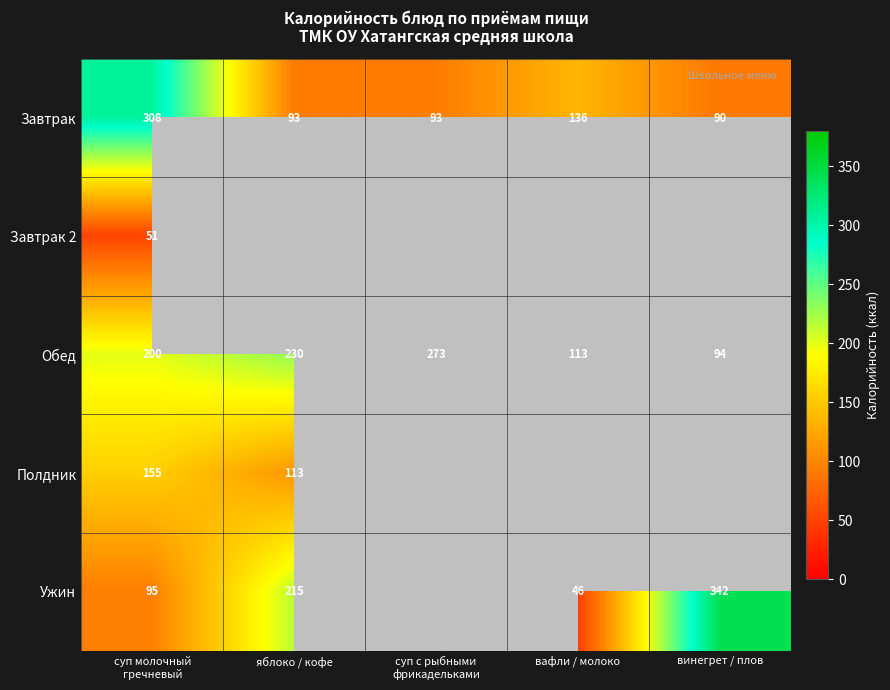

The Ужин series shows 215 at яблоко / кофе. True or false?

True